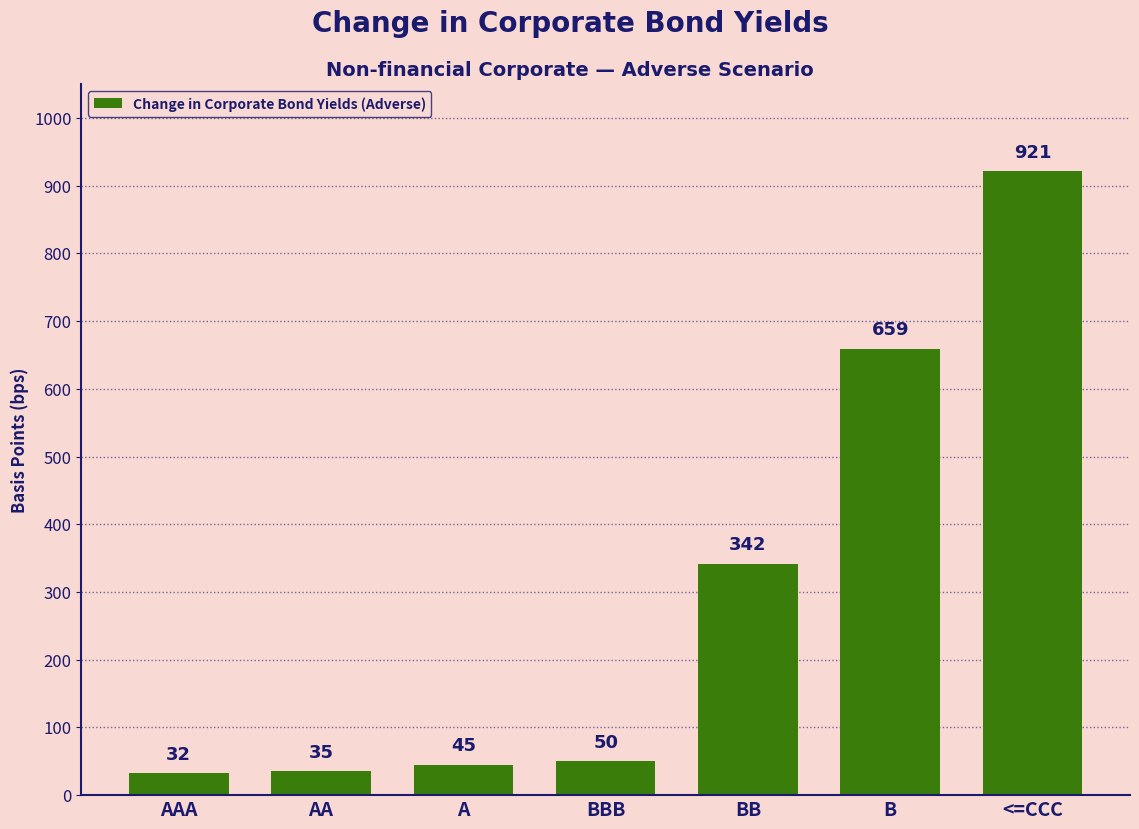

The value at BBB is 87. True or false?

False